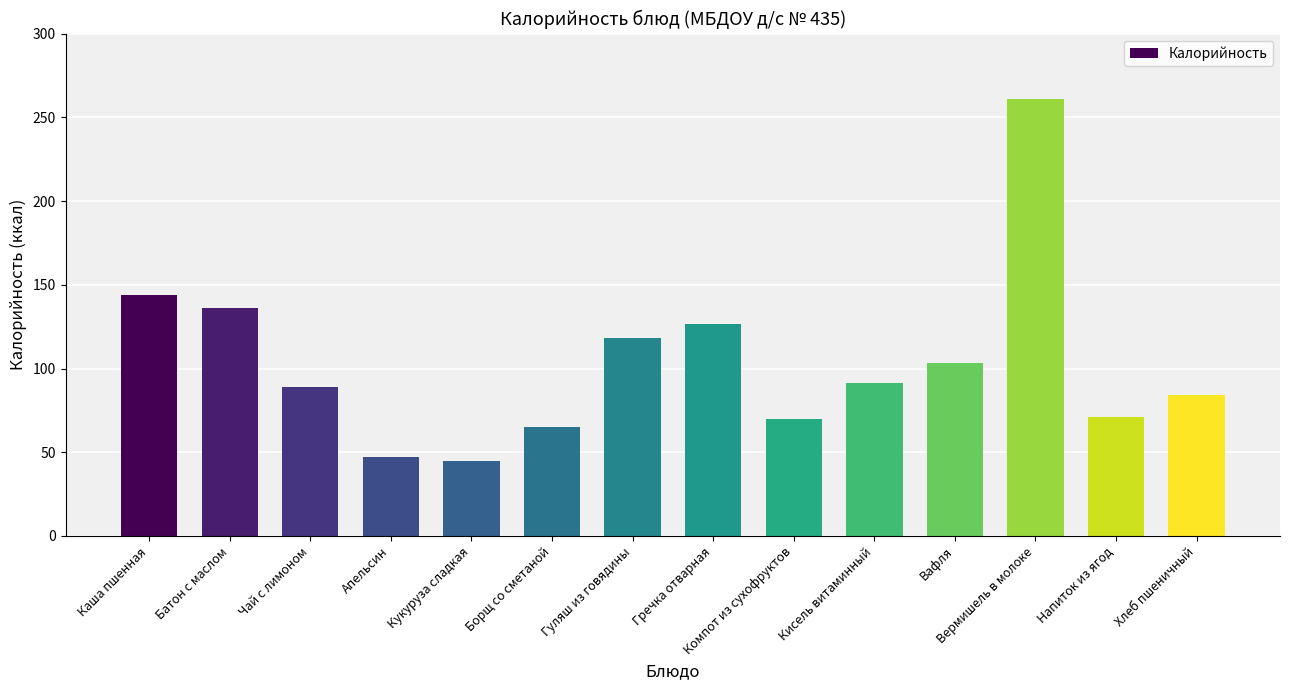

Which has a higher value, Гуляш из говядины or Чай с лимоном?

Гуляш из говядины